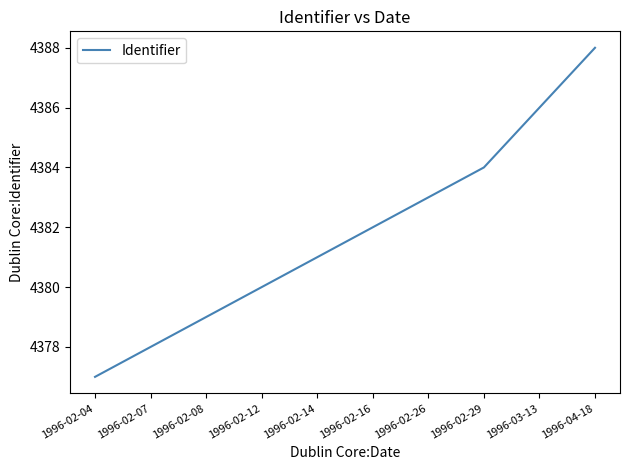

What is the difference between the second highest and second lowest values?

8